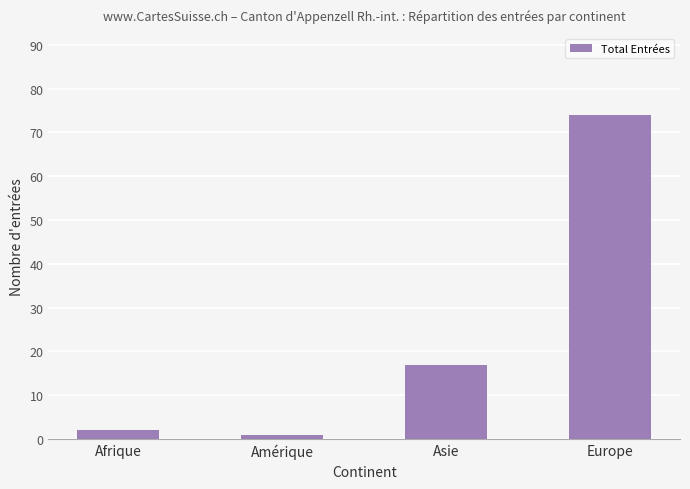

The chart shows a value of 74 at Europe. True or false?

True